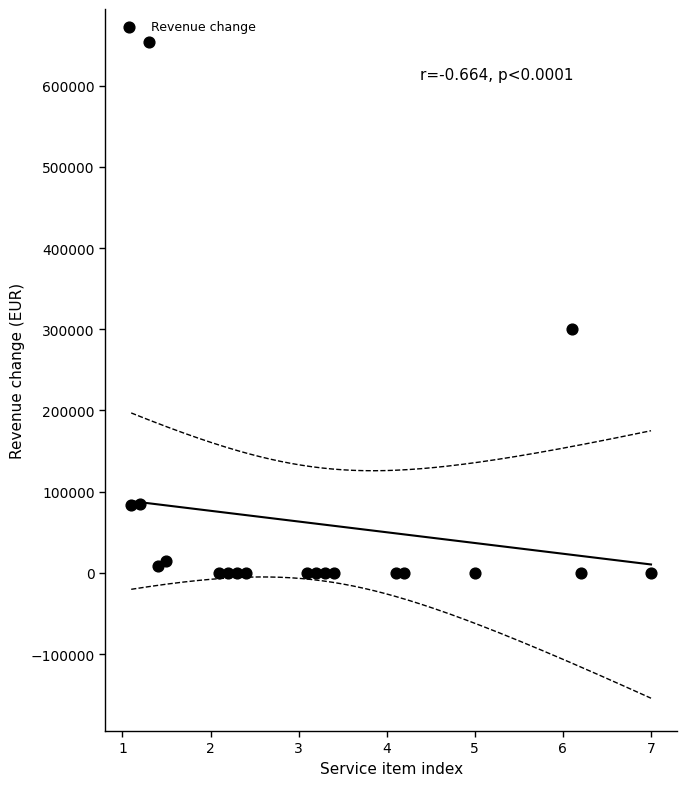

What Y value in the scatter plot is closest to 327000?

300000